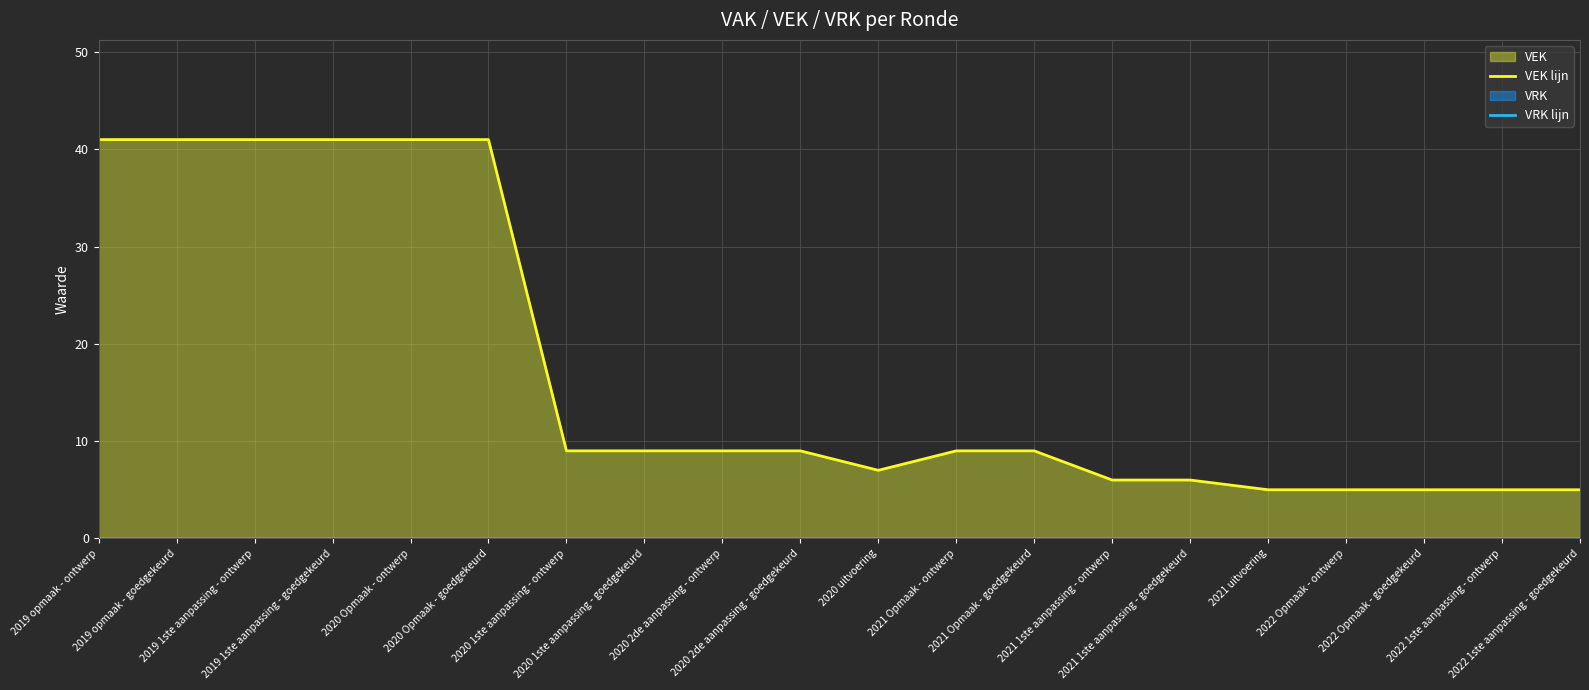

At 2022 Opmaak - ontwerp, list the series in order from largest to smallest.

VEK lijn, VRK lijn